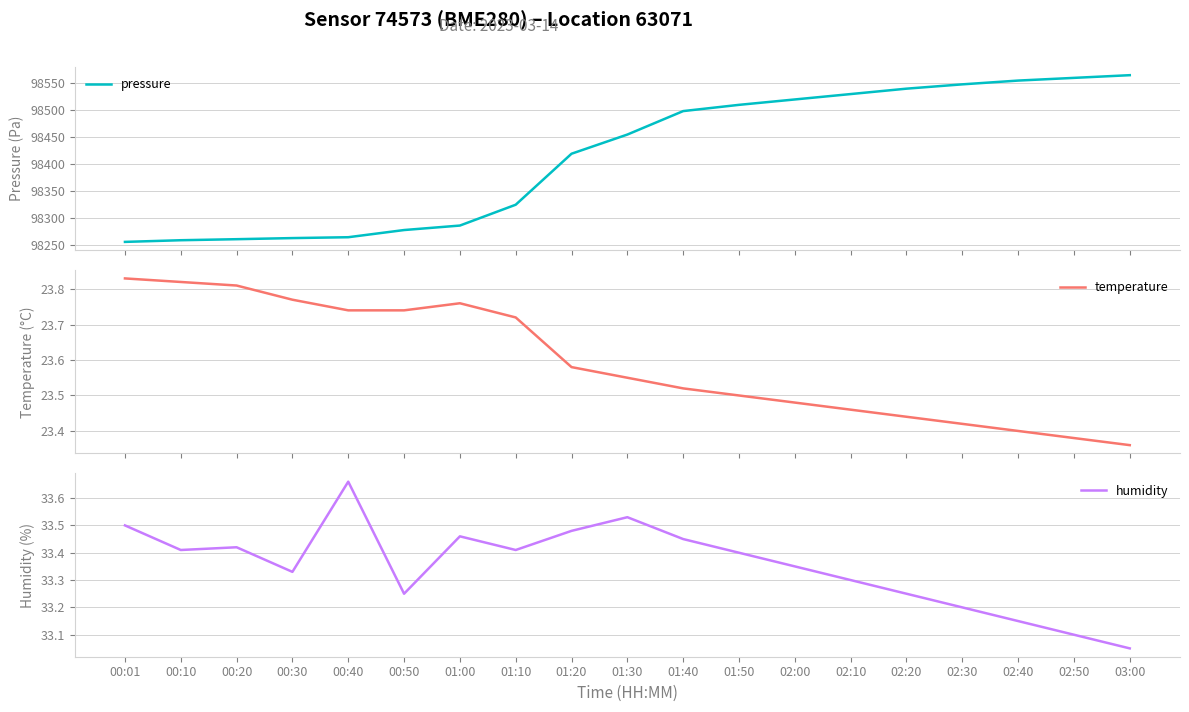

What are all the series names shown in the legend?

pressure, temperature, humidity